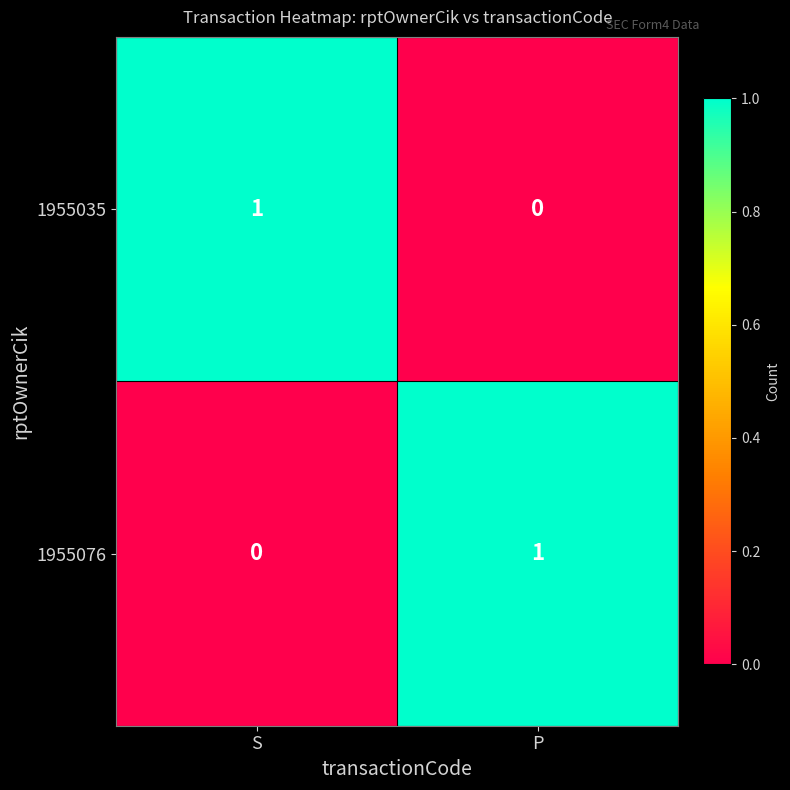

At which label does 1955035 reach its peak?

S